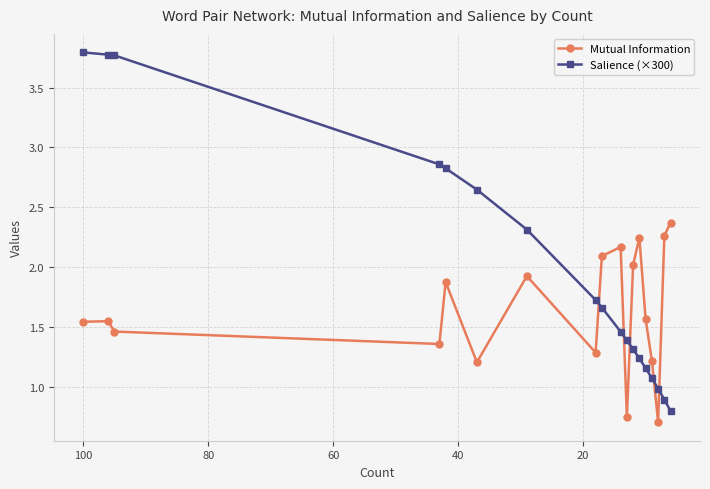

What is the difference between the maximum and minimum values in the Mutual Information series?

1.7